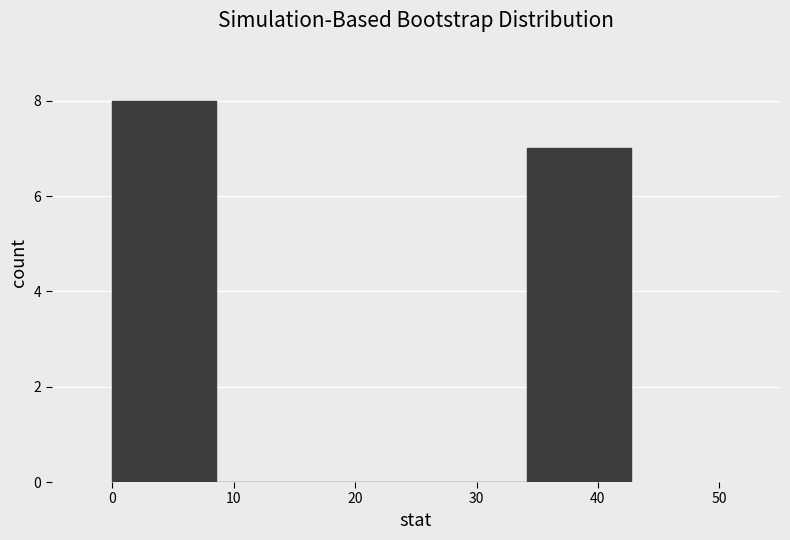

Reading left to right, list every bar in this chart as the range it spans on the x-axis followed by its height. Neither the bar edges nor the heights are printed on the chart, so give them approximately, as read against the axes.

0 to 9: 8
9 to 17: 0
17 to 26: 0
26 to 34: 0
34 to 43: 7